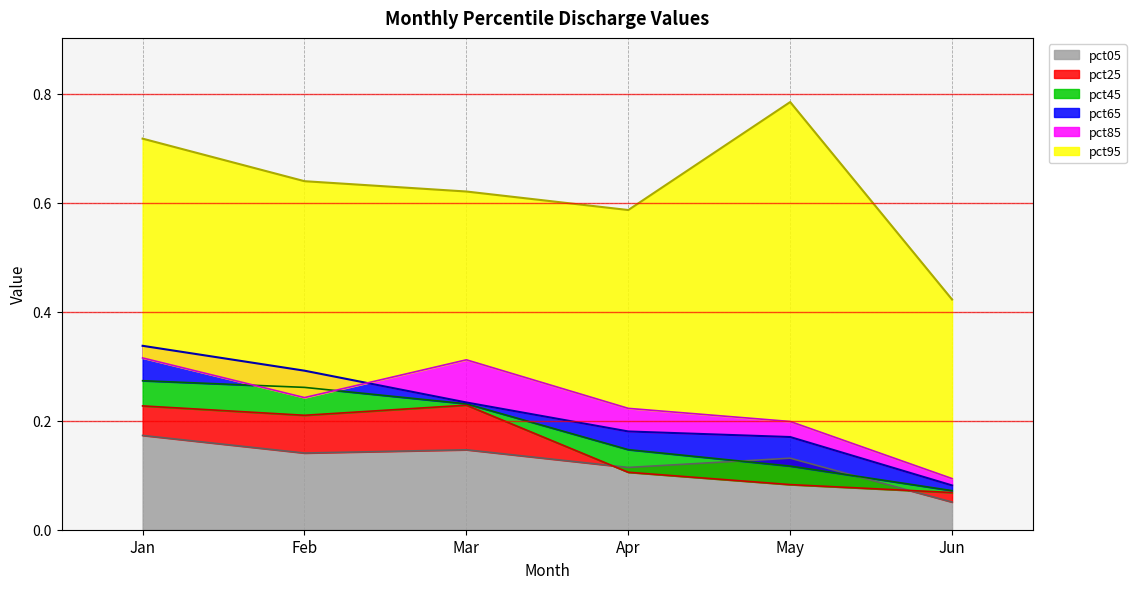

Is it true that pct45 equals 0.3 at Feb?

True